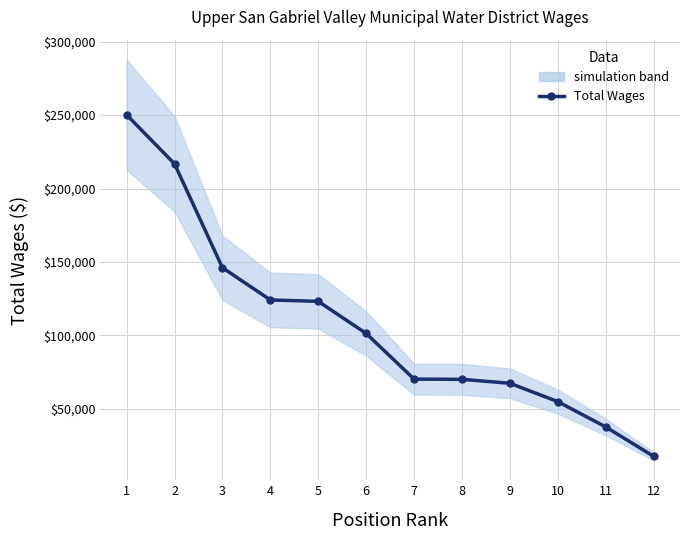

Approximately how many times larger is the value at 12 compared to 7?

0.3